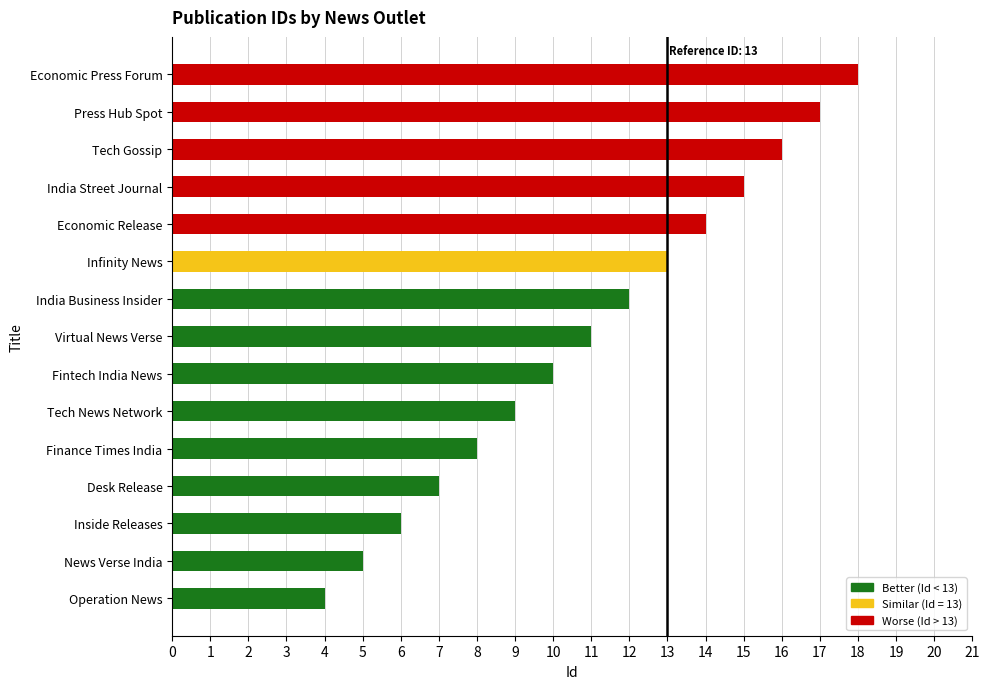

Reading top to bottom, list all the values displayed in this chart.

Economic Press Forum=18	Press Hub Spot=17	Tech Gossip=16	India Street Journal=15	Economic Release=14	Infinity News=13	India Business Insider=12	Virtual News Verse=11	Fintech India News=10	Tech News Network=9	Finance Times India=8	Desk Release=7	Inside Releases=6	News Verse India=5	Operation News=4